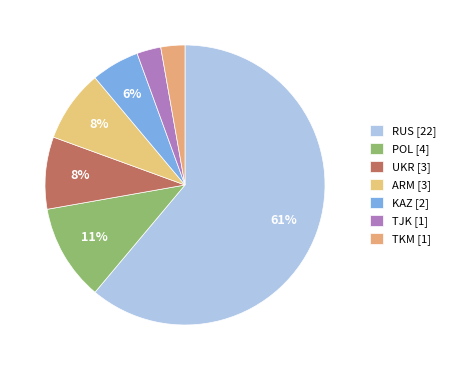

The POL slice represents 1% of the pie. True or false?

False